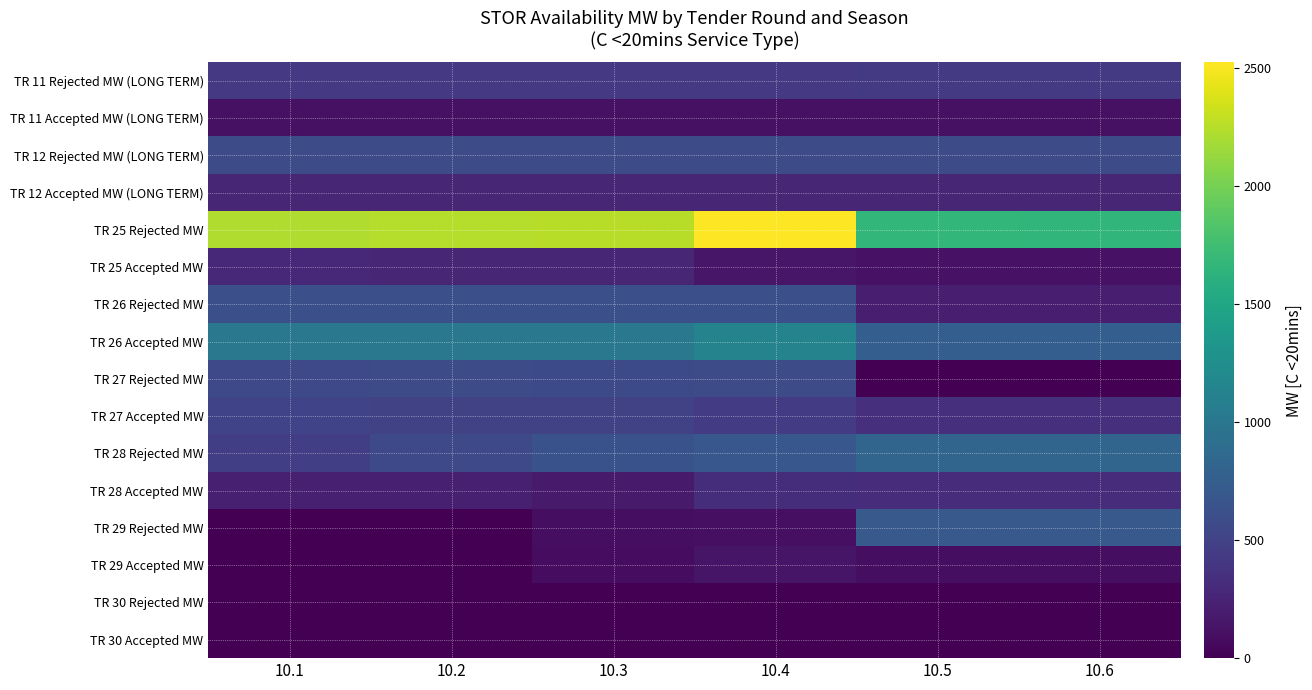

Reading right to left, list all the values displayed in this chart.

TR 11 Rejected MW (LONG TERM): 10.6=426	10.5=426	10.4=424	10.3=422	10.2=420	10.1=424
TR 11 Accepted MW (LONG TERM): 10.6=116	10.5=116	10.4=116	10.3=116	10.2=116	10.1=116
TR 12 Rejected MW (LONG TERM): 10.6=589	10.5=589	10.4=587	10.3=585	10.2=583	10.1=587
TR 12 Accepted MW (LONG TERM): 10.6=274	10.5=274	10.4=273	10.3=272	10.2=271	10.1=273
TR 25 Rejected MW: 10.6=1661	10.5=1667	10.4=2525	10.3=2252	10.2=2243	10.1=2221
TR 25 Accepted MW: 10.6=120	10.5=120	10.4=148	10.3=270	10.2=268	10.1=294
TR 26 Rejected MW: 10.6=209	10.5=209	10.4=620	10.3=612	10.2=612	10.1=620
TR 26 Accepted MW: 10.6=750	10.5=751	10.4=1133	10.3=1009	10.2=1011	10.1=1010
TR 27 Rejected MW: 10.6=0	10.5=0	10.4=573	10.3=565	10.2=584	10.1=560
TR 27 Accepted MW: 10.6=347	10.5=352	10.4=450	10.3=502	10.2=497	10.1=508
TR 28 Rejected MW: 10.6=826	10.5=826	10.4=689	10.3=635	10.2=558	10.1=466
TR 28 Accepted MW: 10.6=323	10.5=323	10.4=330	10.3=187	10.2=226	10.1=226
TR 29 Rejected MW: 10.6=705	10.5=705	10.4=100	10.3=96	10.2=0	10.1=0
TR 29 Accepted MW: 10.6=94	10.5=94	10.4=141	10.3=87	10.2=0	10.1=0
TR 30 Rejected MW: 10.6=0	10.5=0	10.4=0	10.3=0	10.2=0	10.1=0
TR 30 Accepted MW: 10.6=0	10.5=0	10.4=0	10.3=0	10.2=0	10.1=0